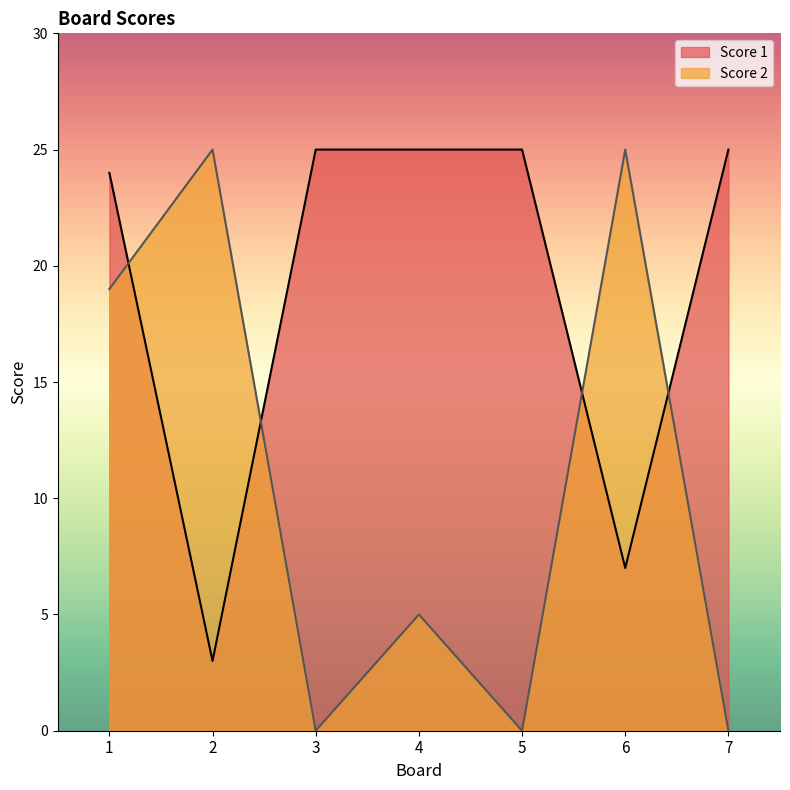

What is the value of the Score 1 point at the 6th from the left?

7